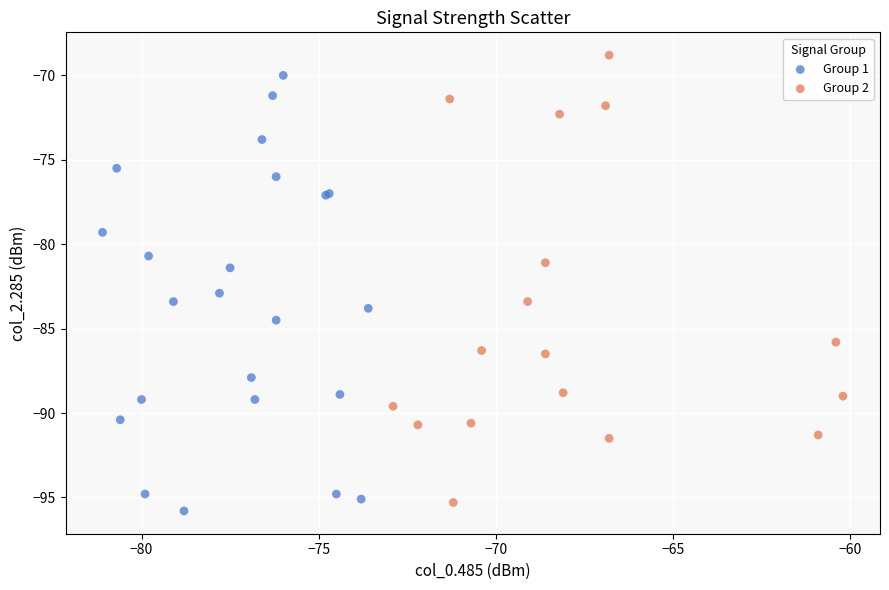

Which series reaches the maximum Y coordinate?

Group 2